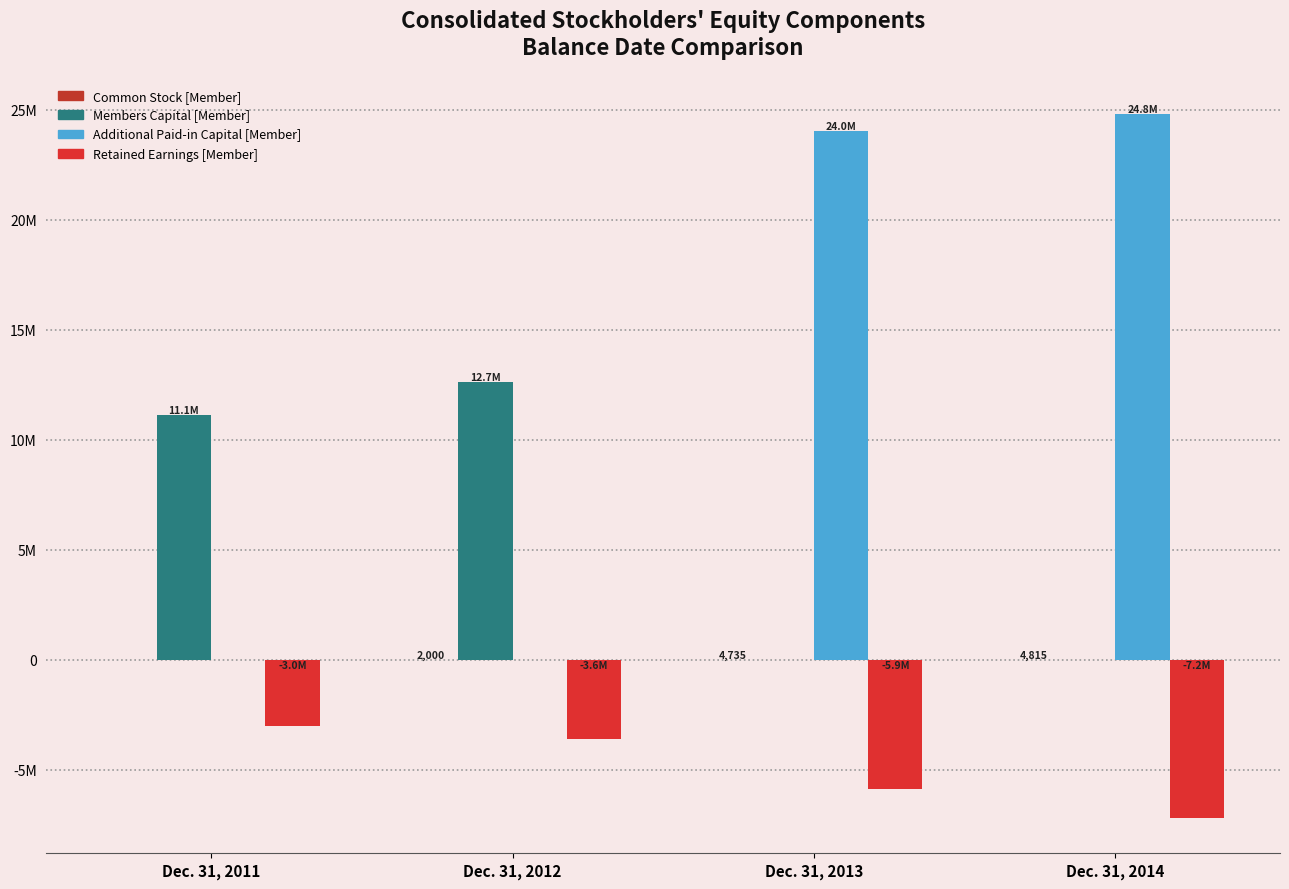

Which series has the largest total across all categories?

Additional Paid-in Capital [Member]